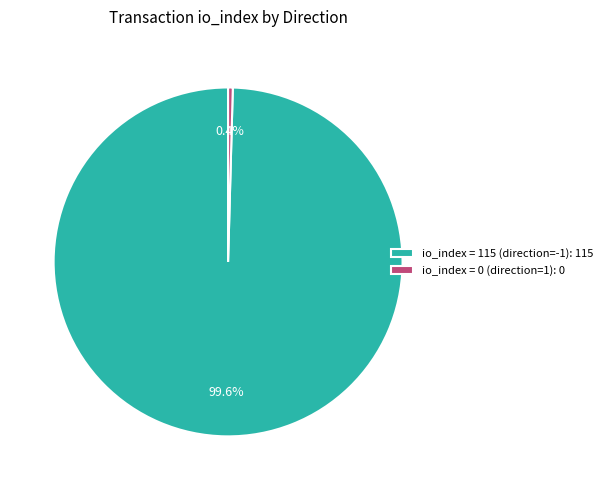

Do io_index = 0 (direction=1): 0 and io_index = 115 (direction=-1): 115 together represent more than half of the pie?

Yes